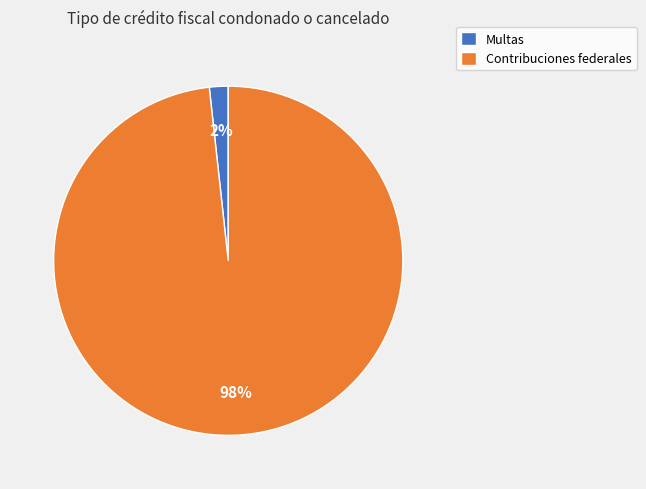

Is the sum of Contribuciones federales and Multas greater than half?

Yes